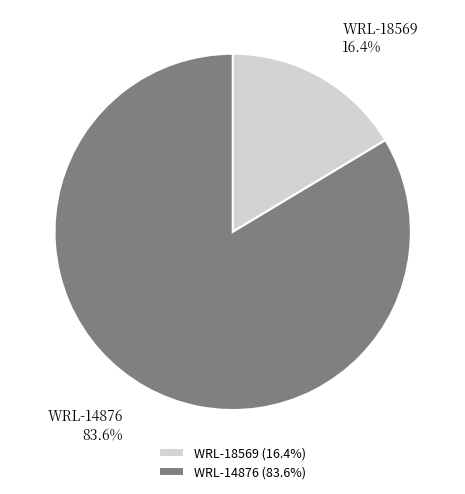

How many slices are in this pie chart?

2